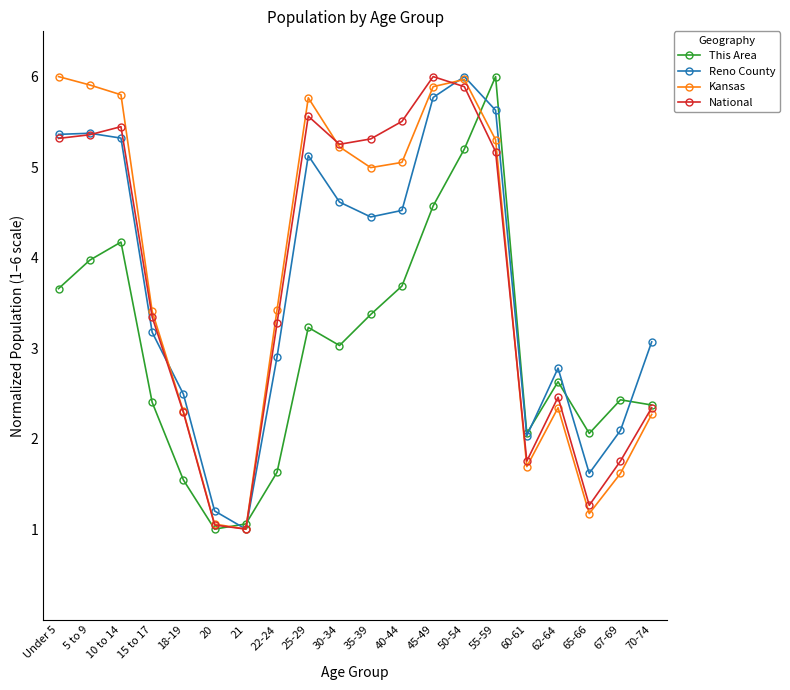

What is the difference between the This Area values at 20 and 5 to 9?

3.0